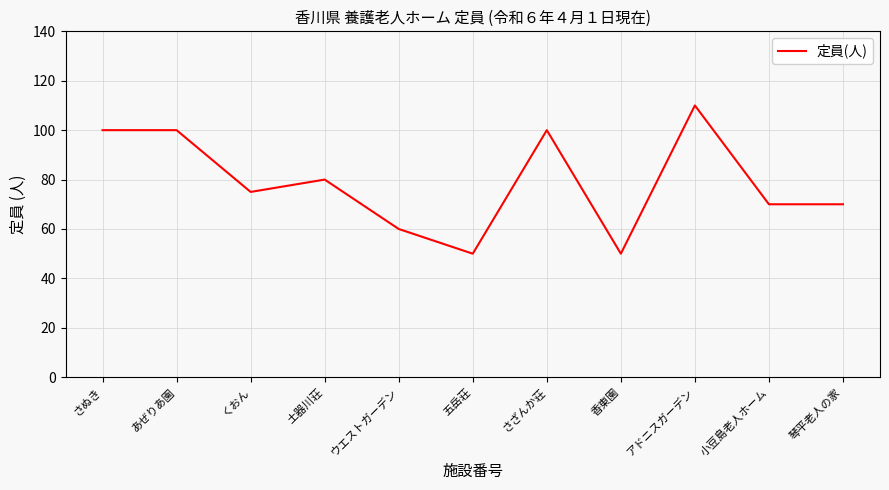

Which category has the highest value across all series?

アドニスガーデン